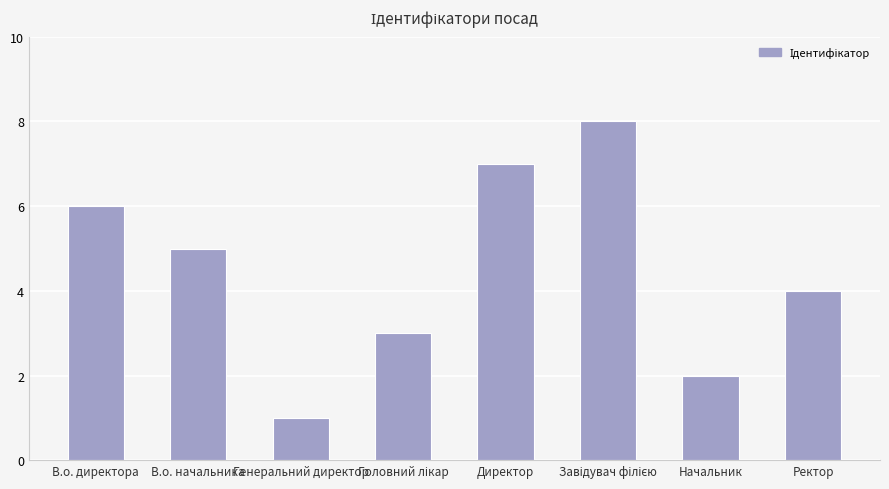

Count the values in the range 3 to 7.

5